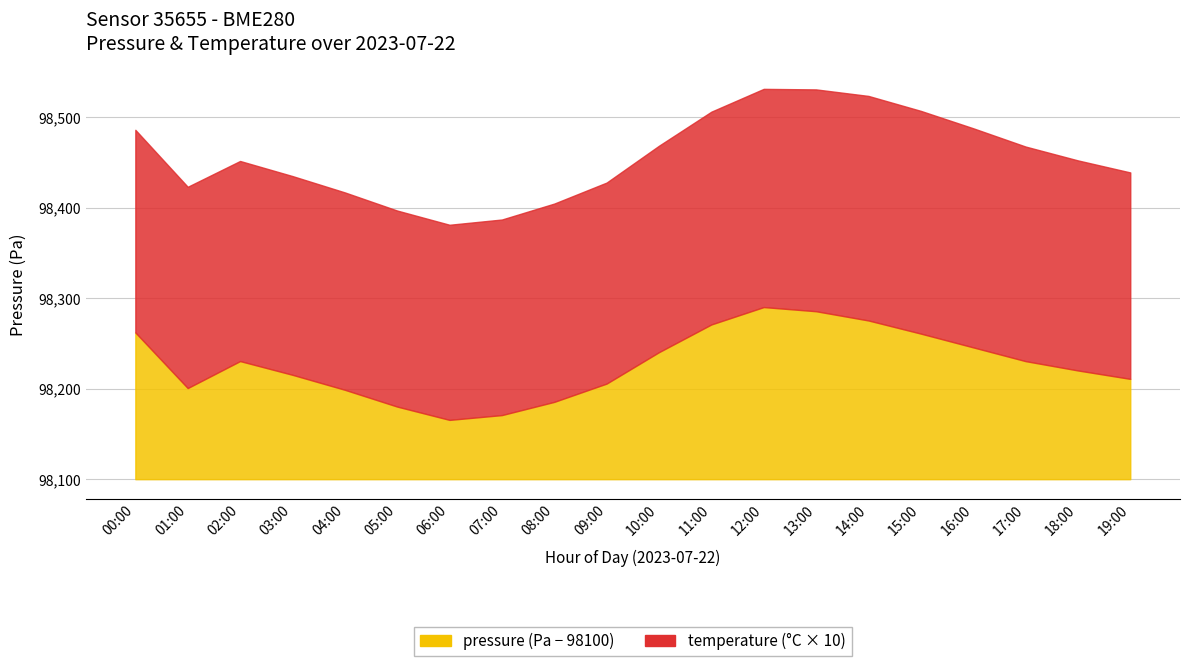

Is it true that temperature equals 23.5 at 11:00?

True